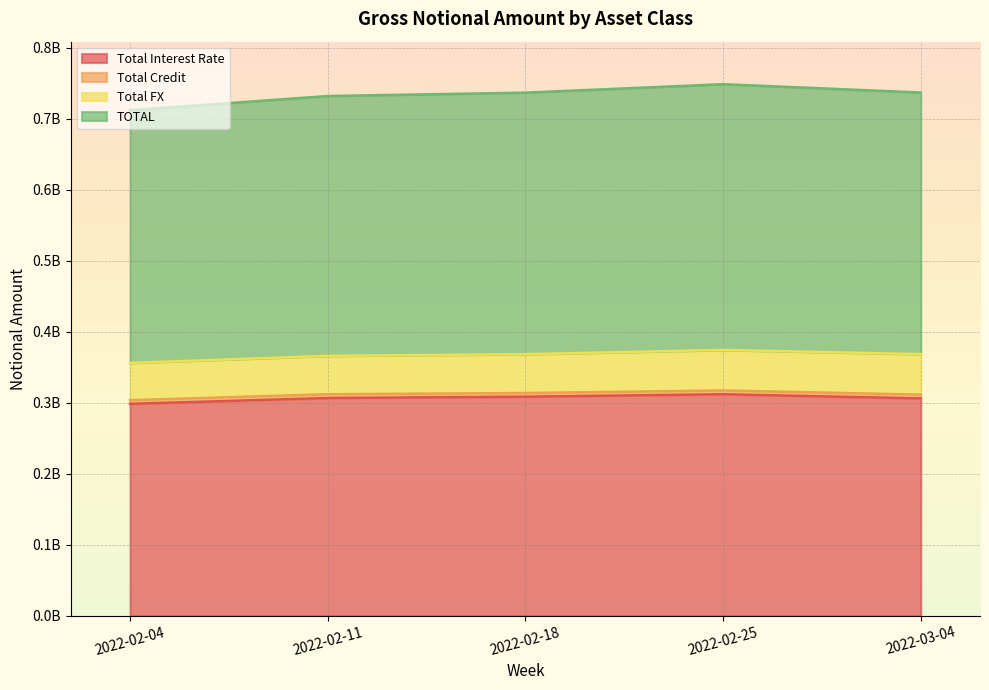

At which category is the sum across all series the highest?

2022-02-25